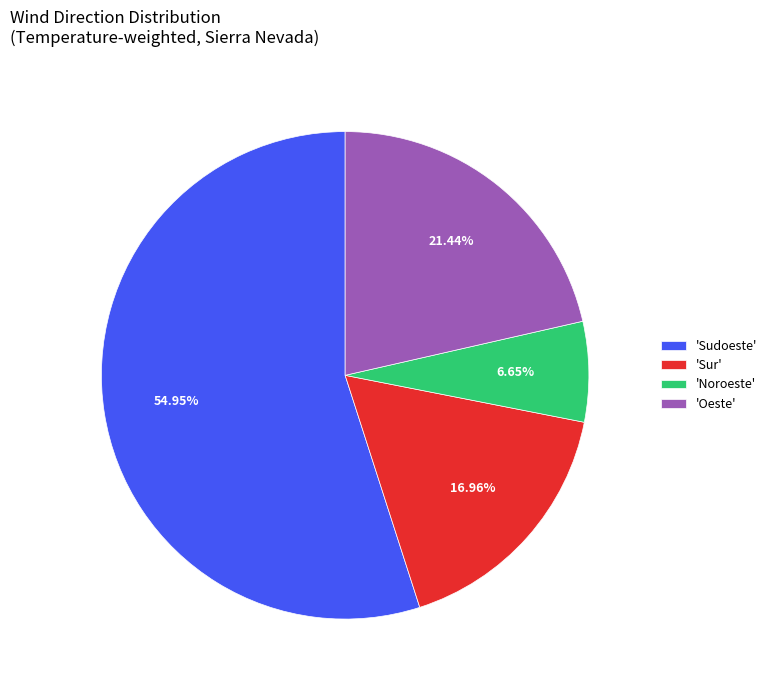

To the nearest percent, what is the average slice percentage?

25%